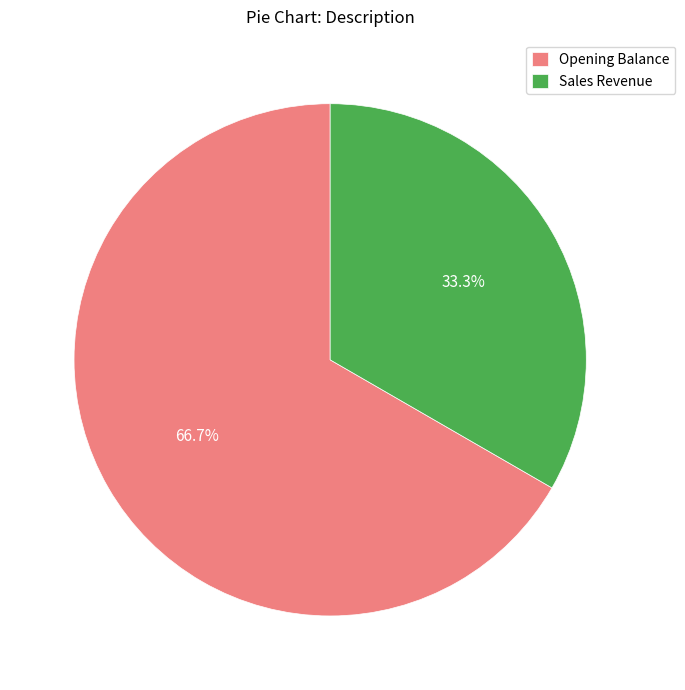

What percentage do Sales Revenue and Opening Balance together represent?

100.0%